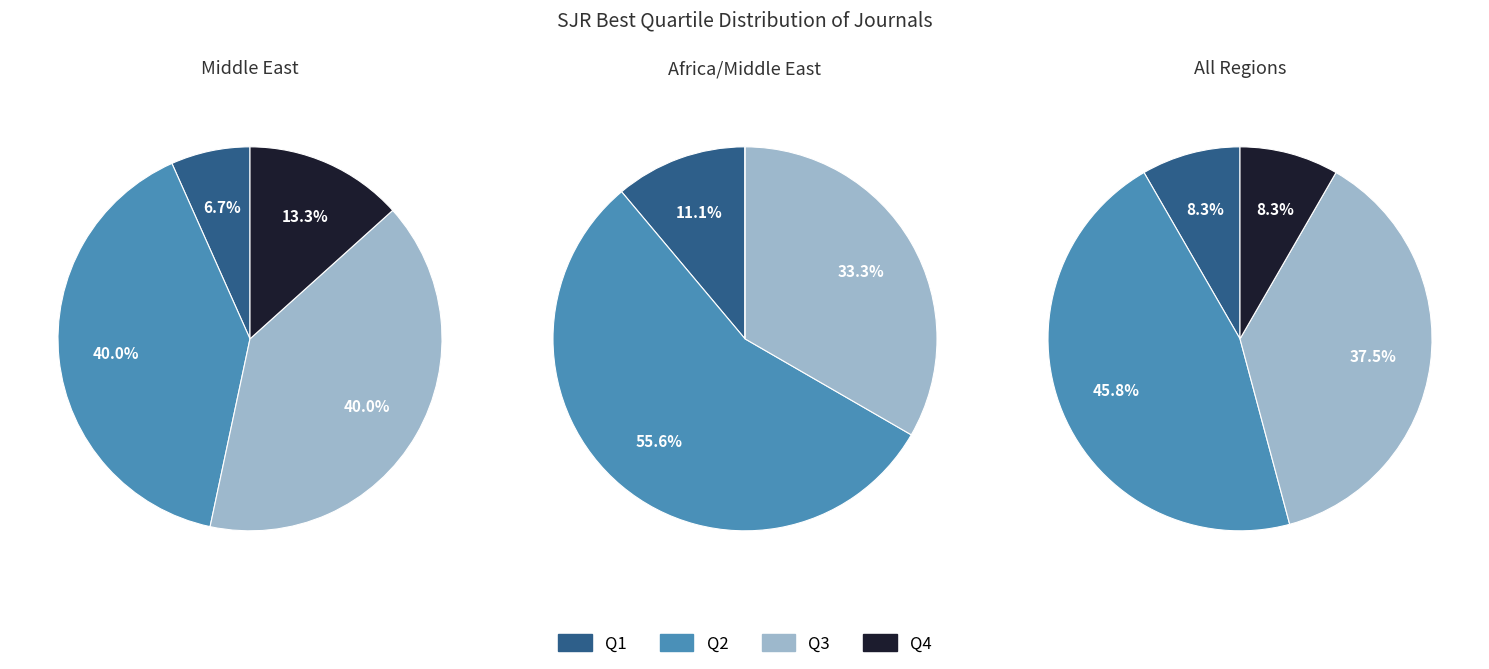

To the nearest percent, what percentage of the pie is Q4?

8%